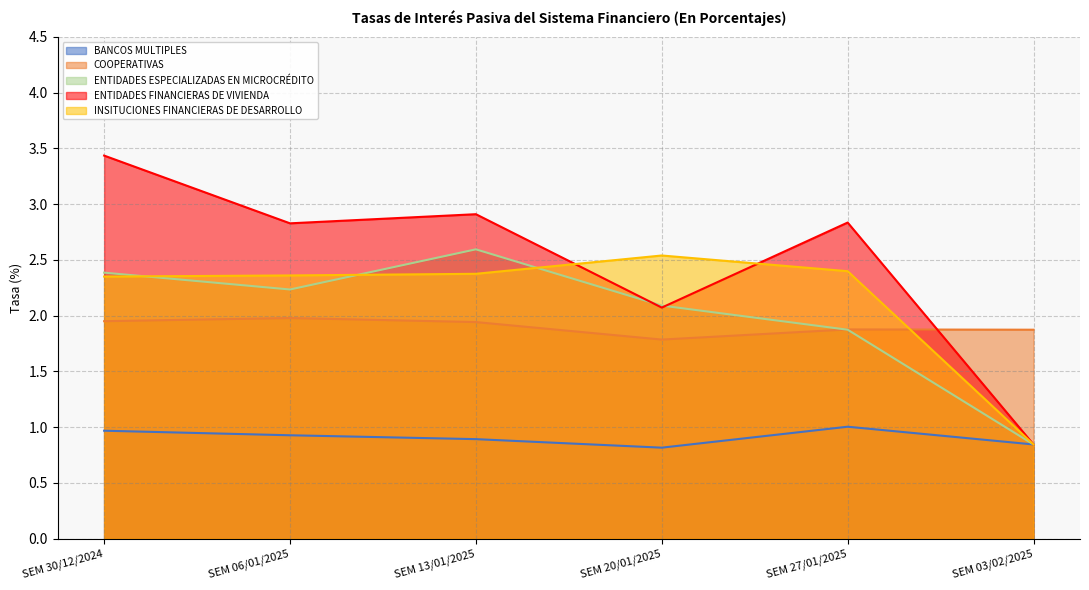

What is the average value of the COOPERATIVAS series?

1.9